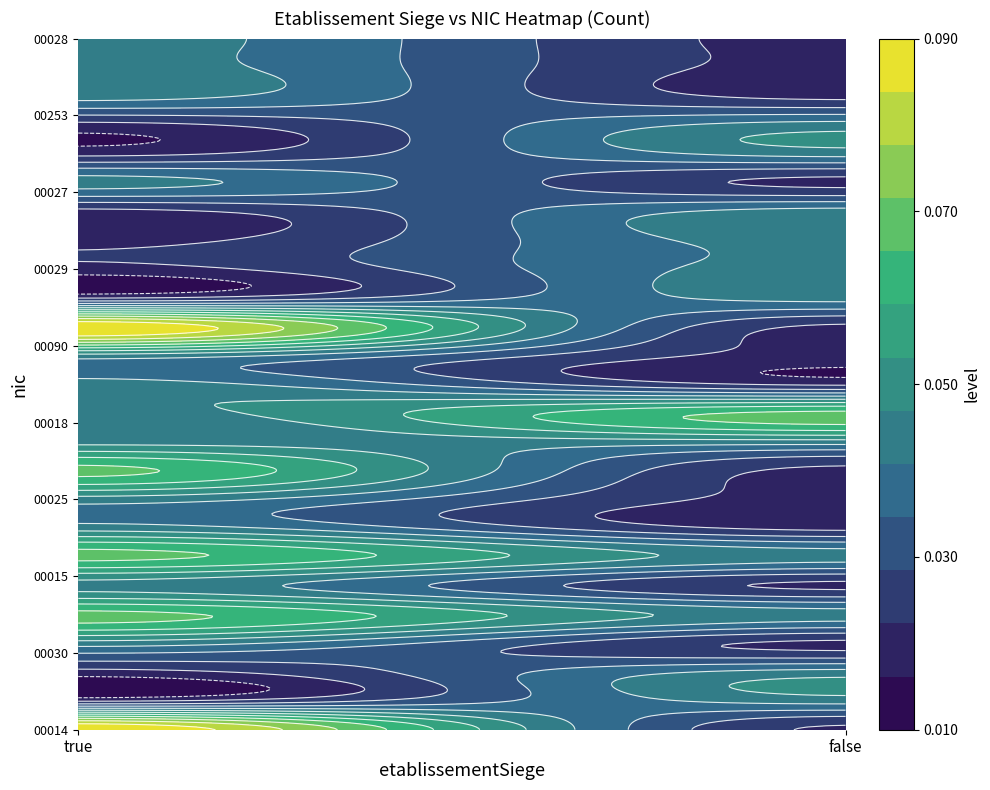

Is it true that 00026 equals 2 at true?

False